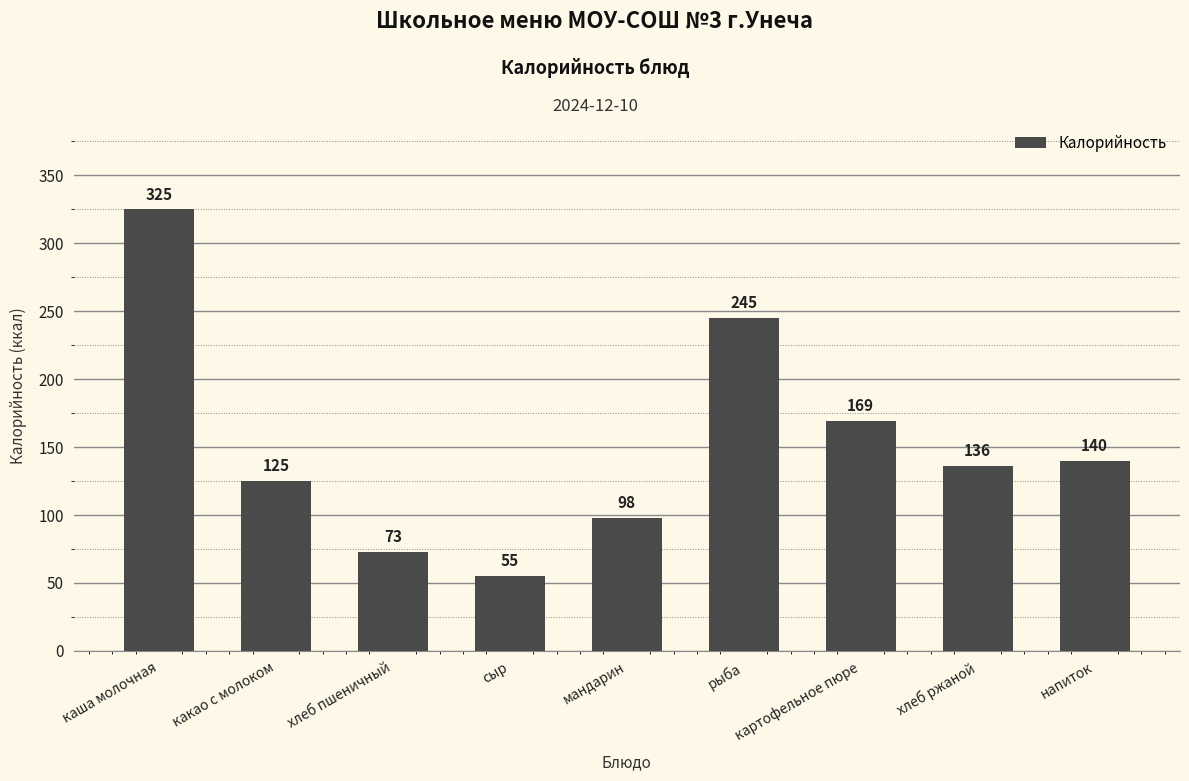

What is the label of the 9th bar from the left?

напиток